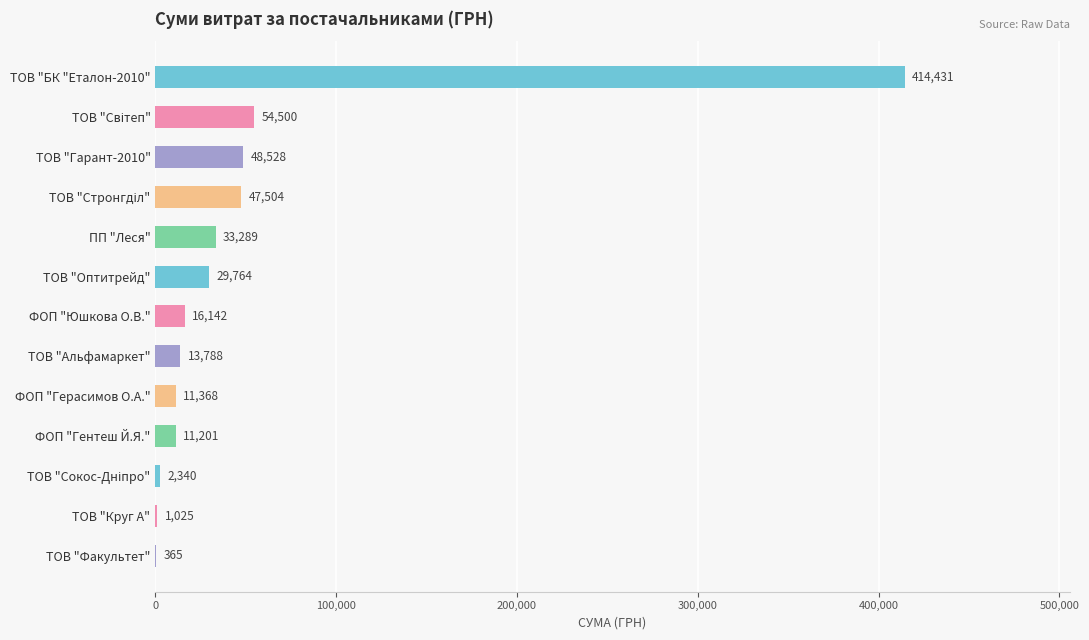

True or false: the data shows 33289.2 at ПП "Леся".

True